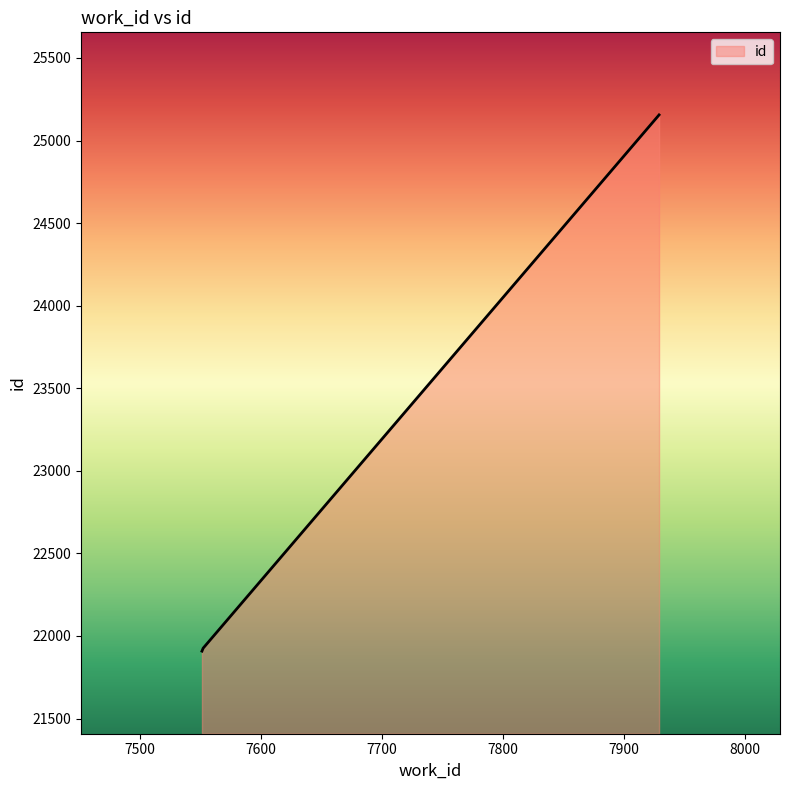

What is the greatest value displayed?

25155